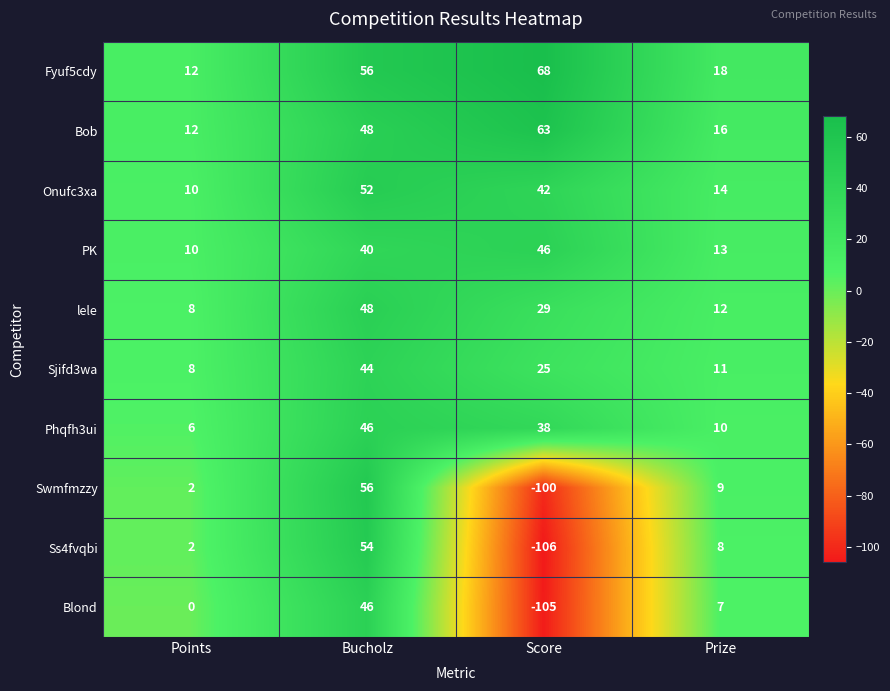

Which category has the highest value across all series?

Score